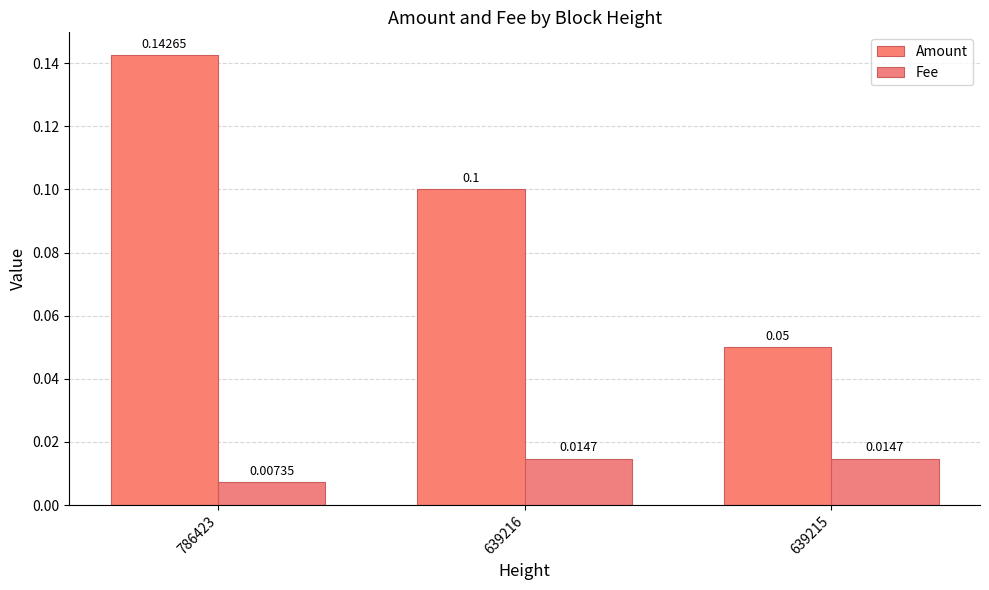

Reading left to right, extract all data points from this chart.

Amount: 0.1	0.1	0.1
Fee: 0.0	0.0	0.0